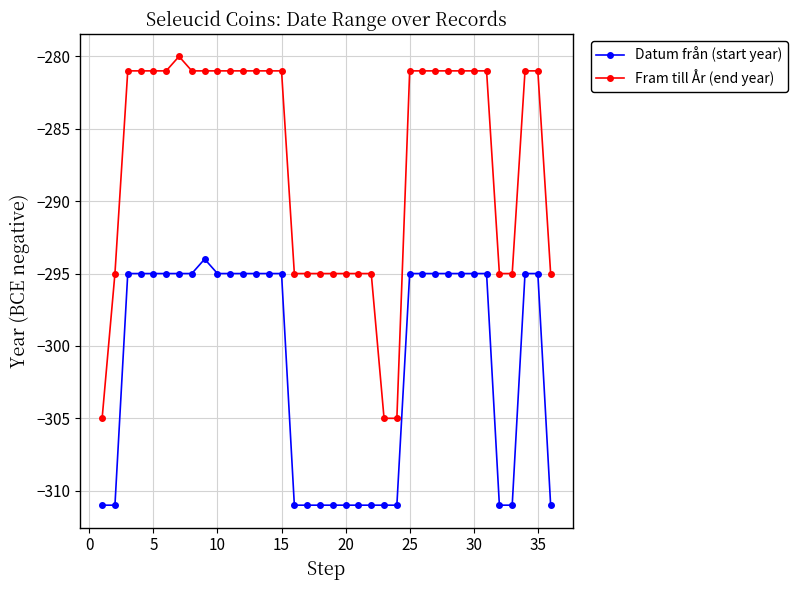

True or false: Fram till År (end year) and Datum från (start year) cross at least once.

False